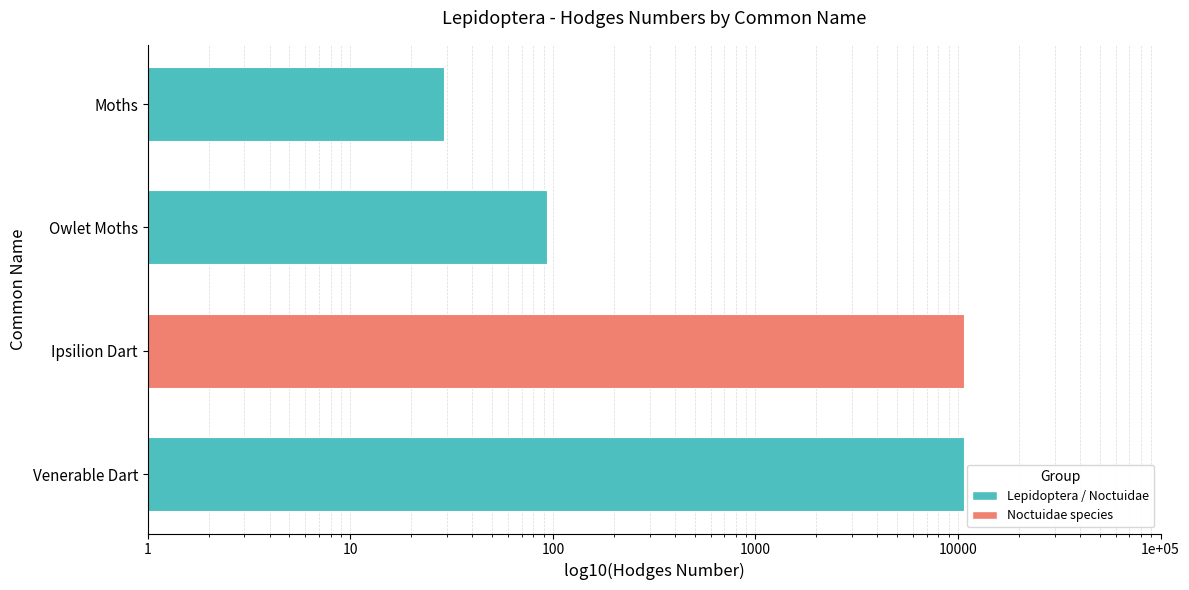

What is the difference between the second highest and minimum values?

10622.0